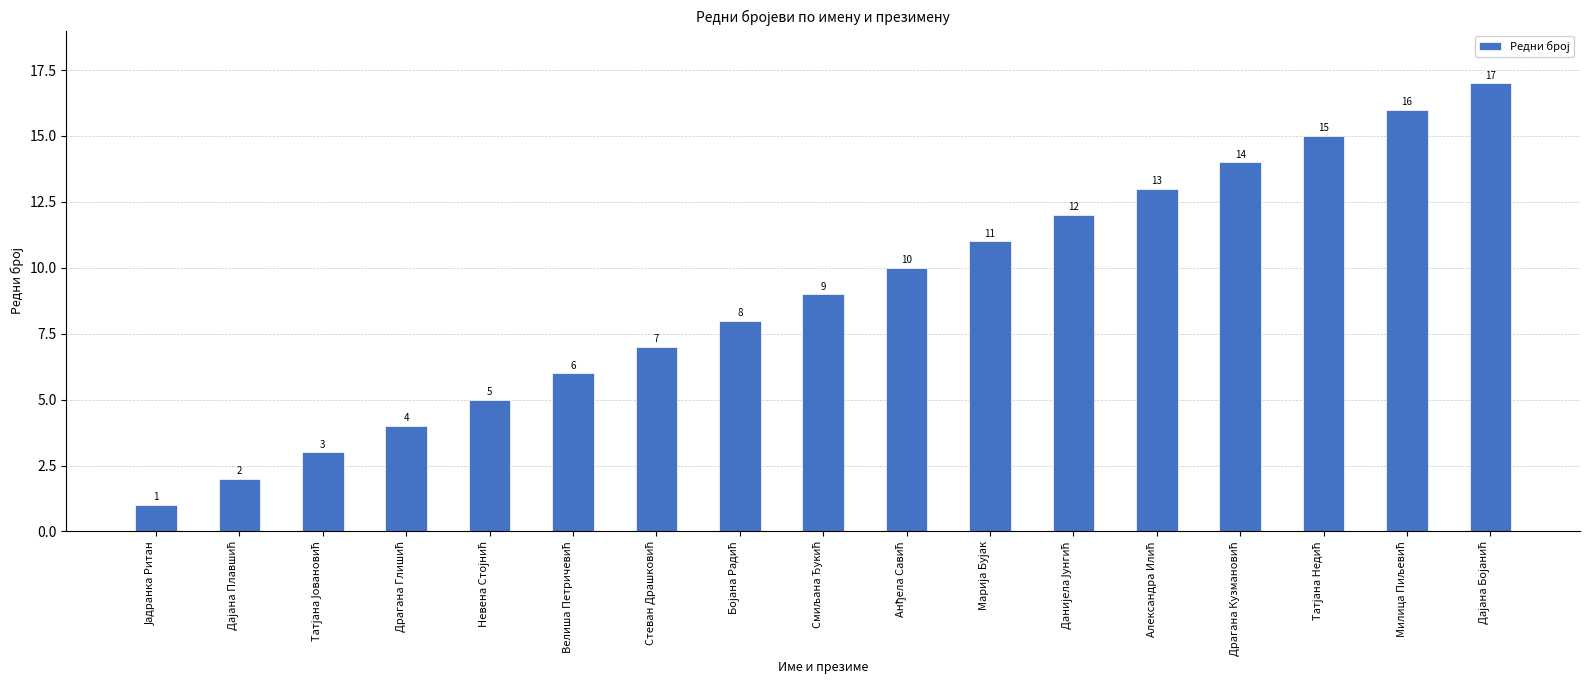

What is the value of the 5th bar from the left?

5